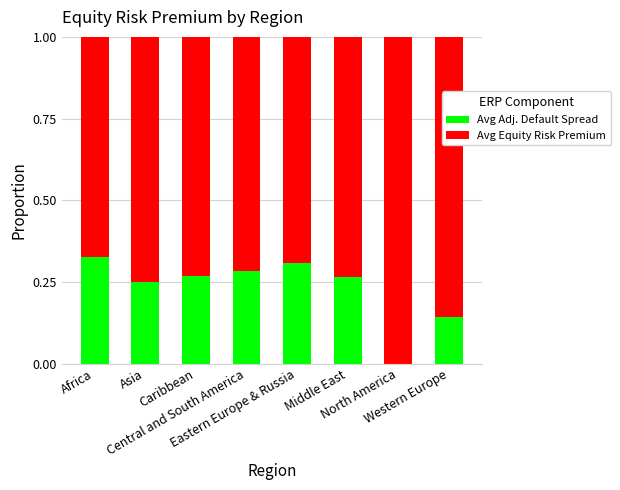

Are the bars grouped side by side (vs. stacked)?

No